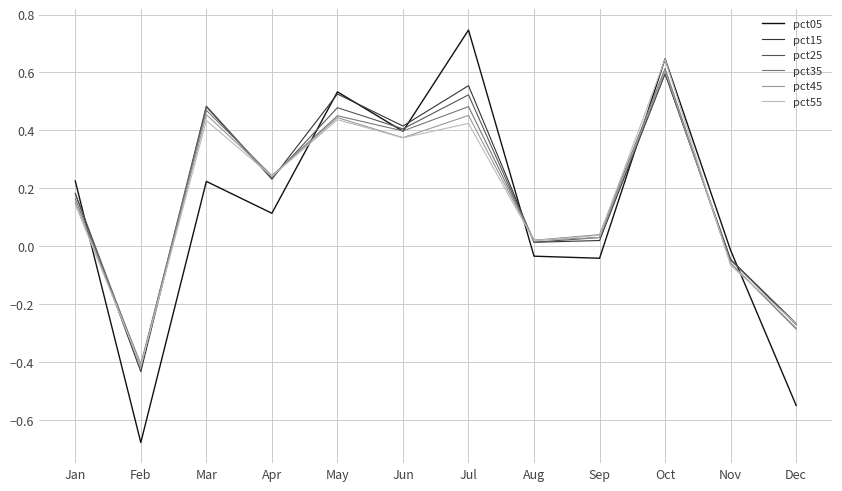

What are all the series names shown in the legend?

pct05, pct15, pct25, pct35, pct45, pct55